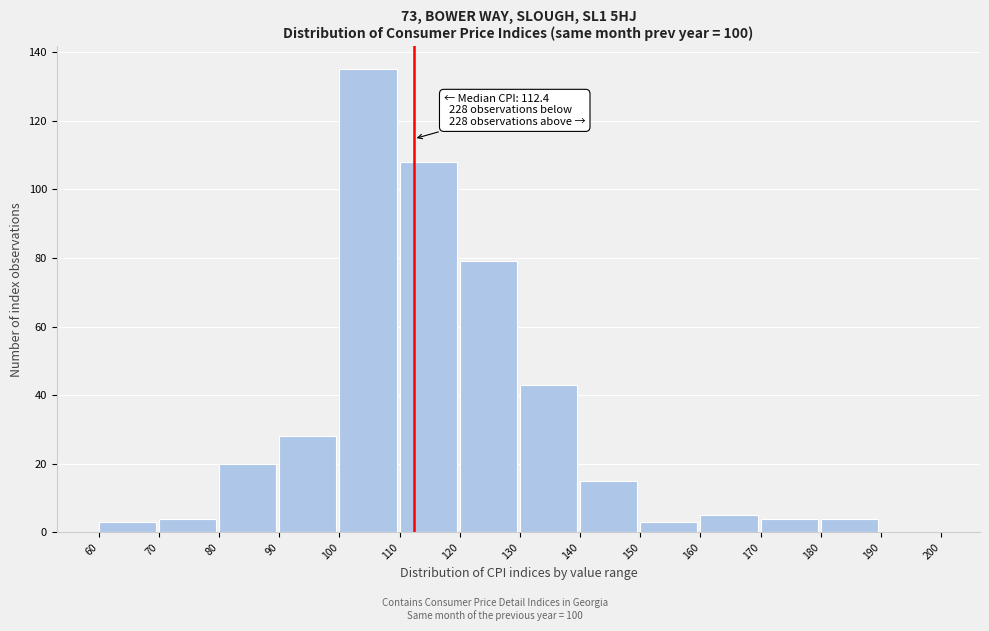

Over which range of the x-axis is the bar tallest?

100 to 110